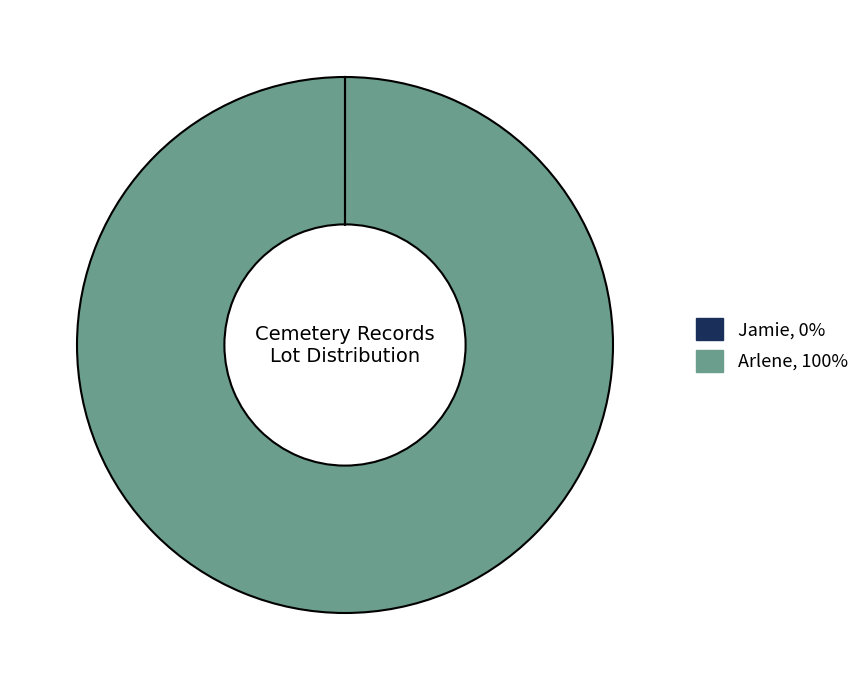

What is the majority slice?

Arlene